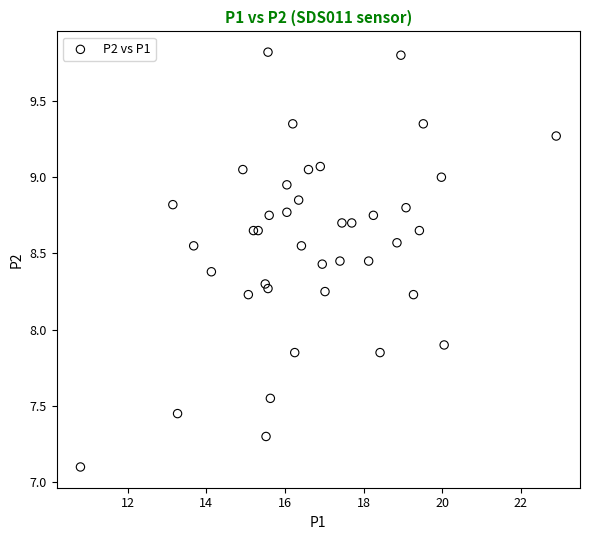

What Y value in the scatter plot is closest to 8?

7.9